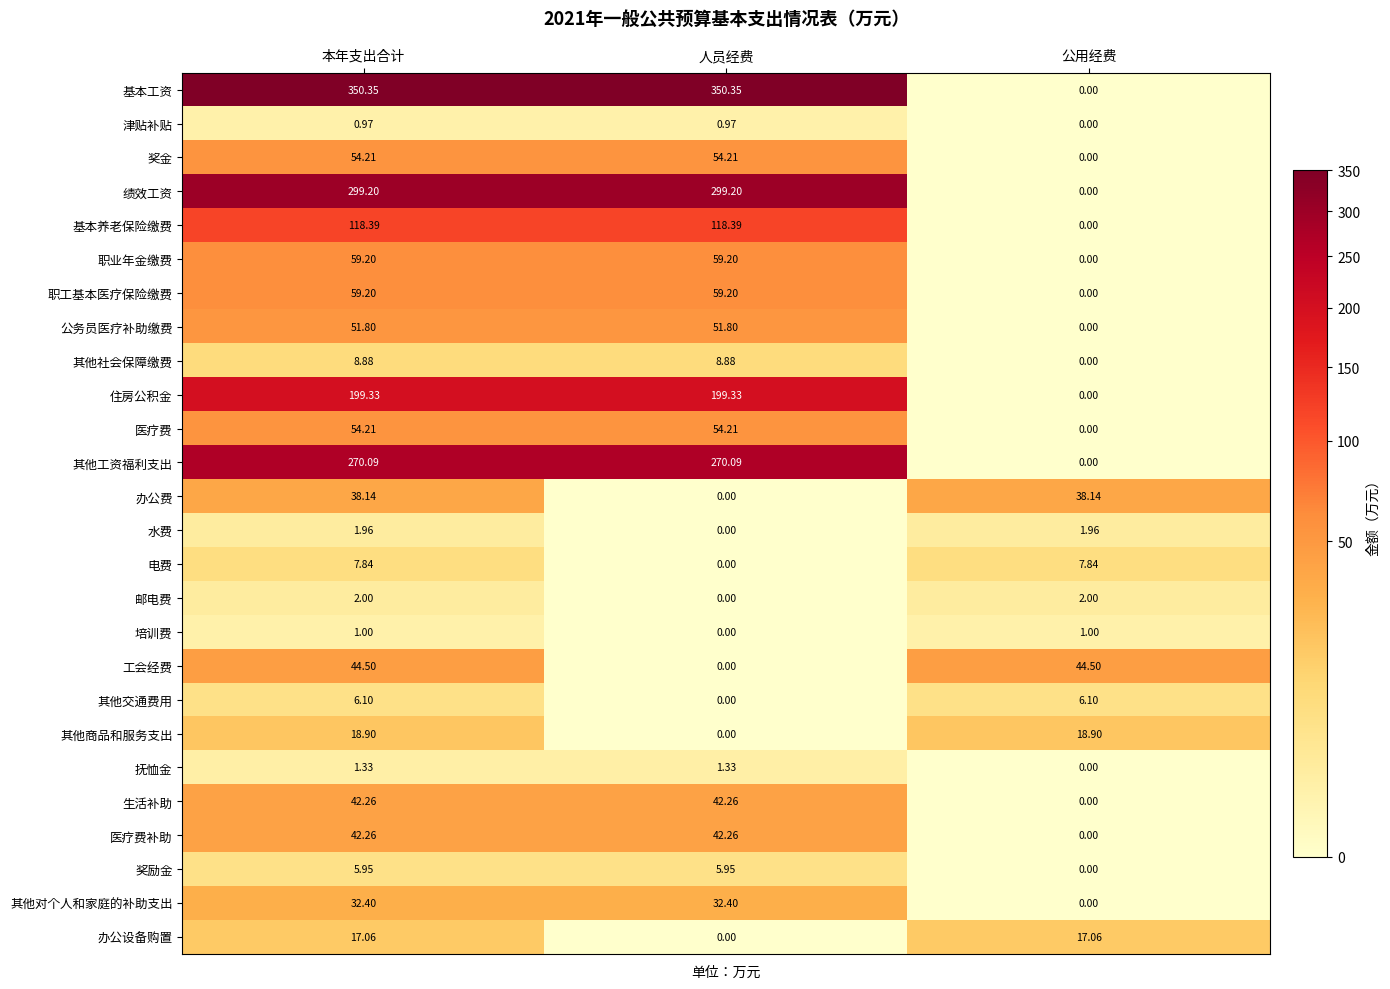

Which series has the widest spread of values?

基本工资